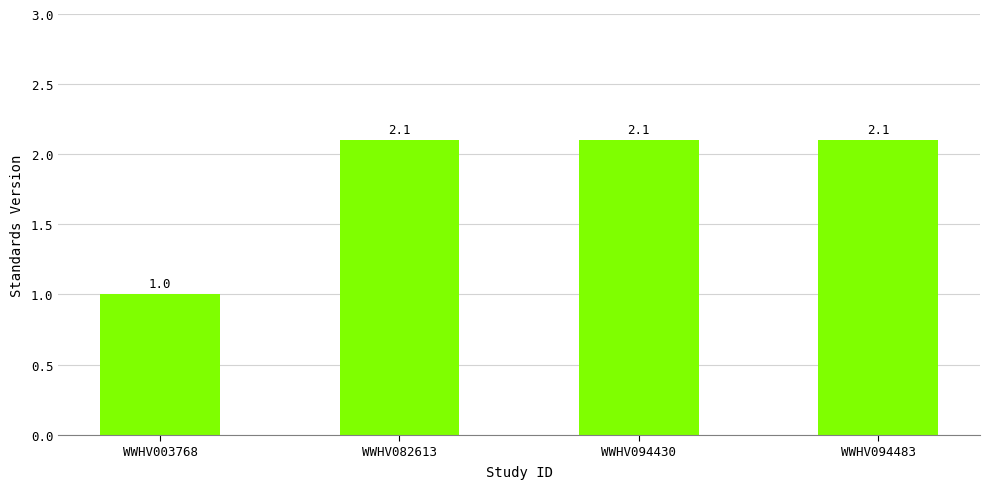

What is the ratio of the value at WWHV094483 to the value at WWHV082613?

1.0